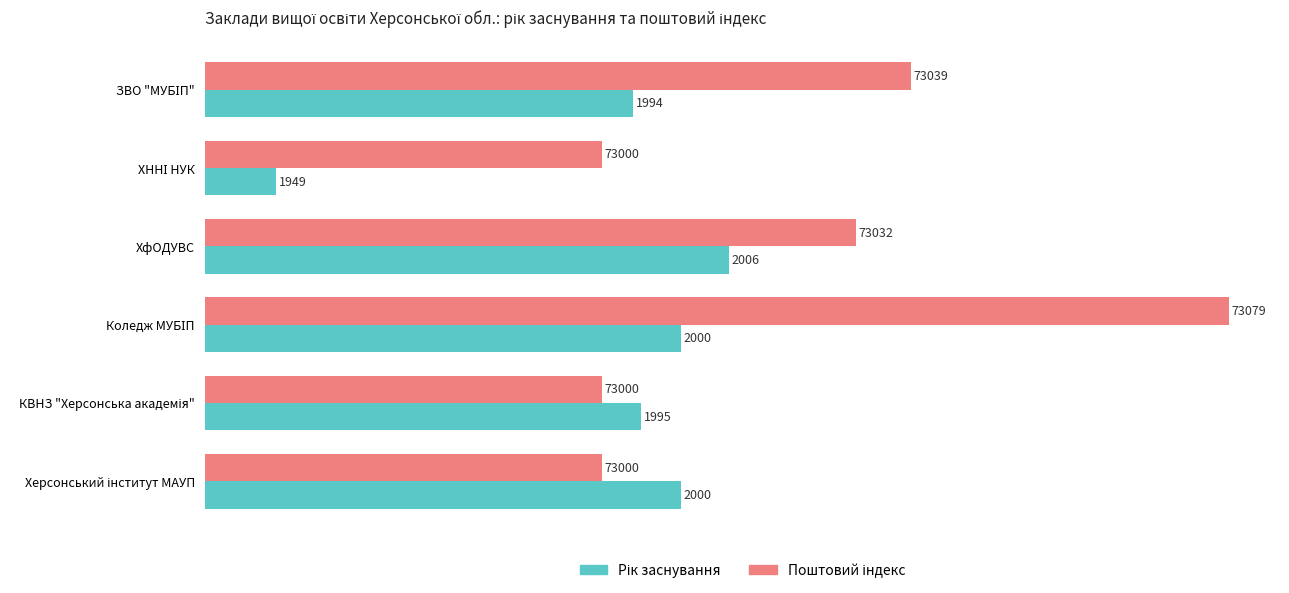

Which series has the largest range (max minus min)?

Поштовий індекс